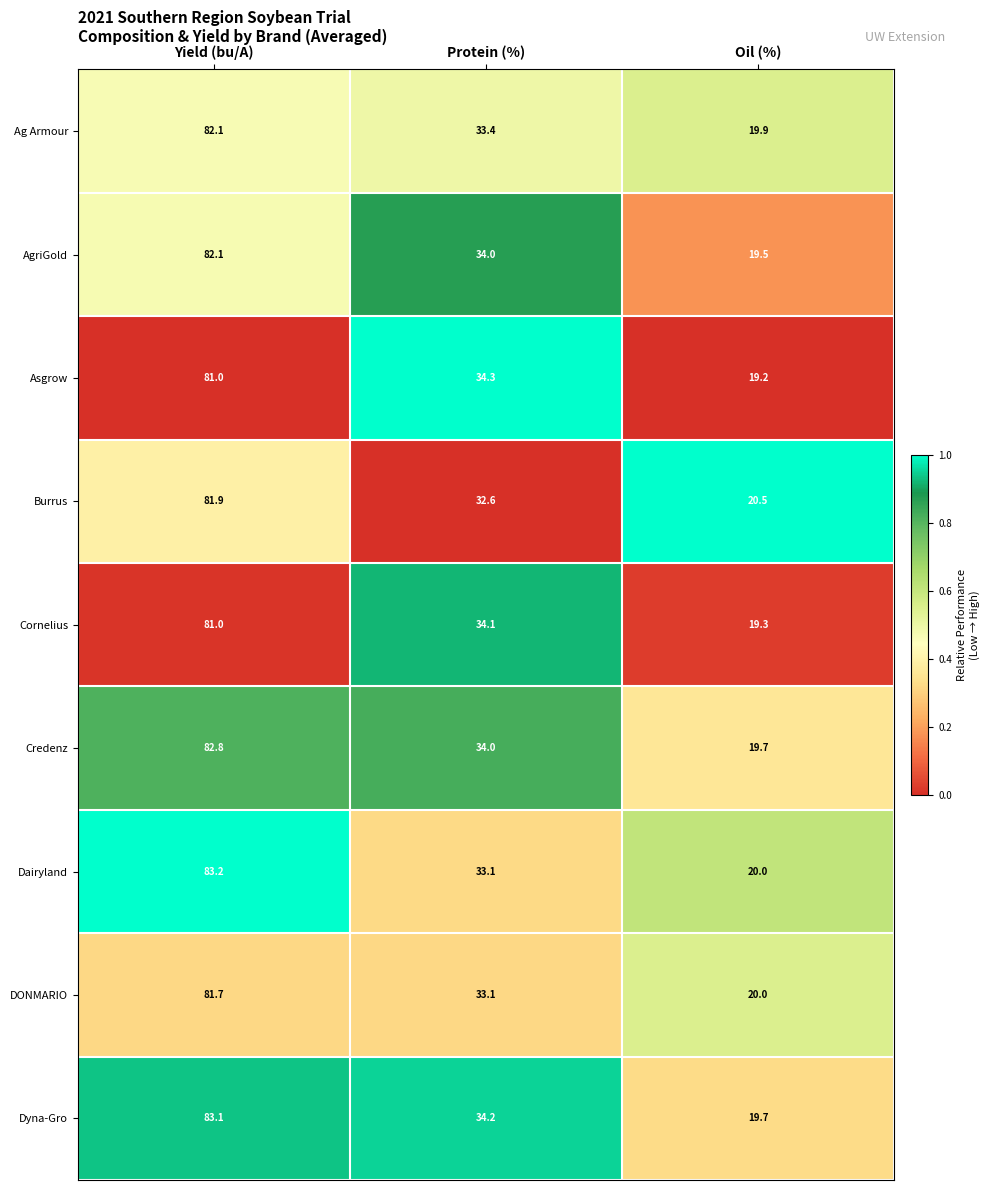

Where is Ag Armour nearest to the value 51?

Protein (%)